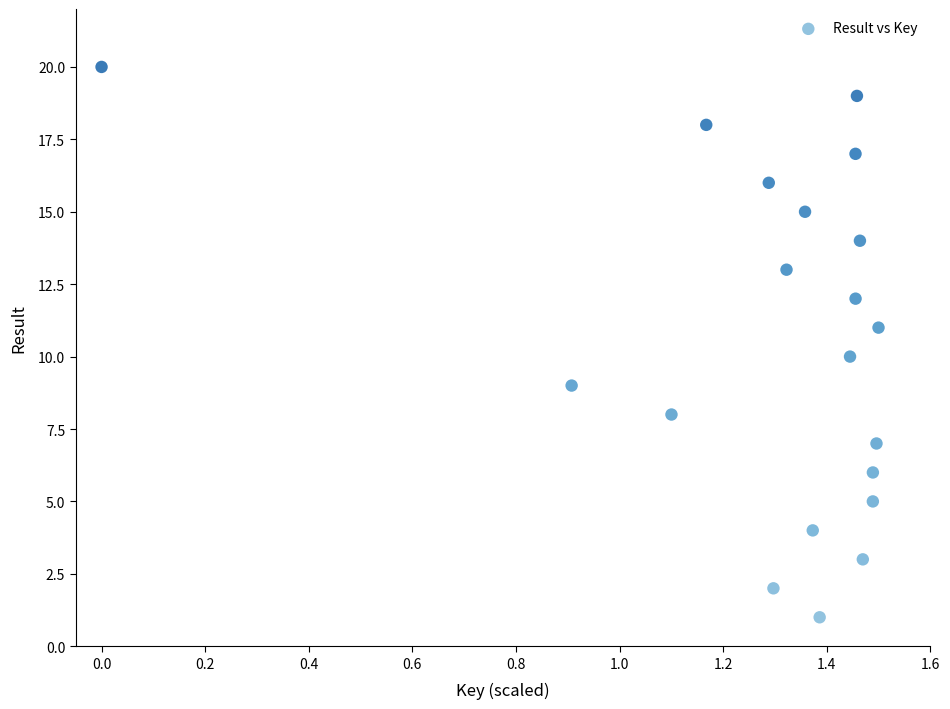

What is the range of Y values (max minus min)?

19